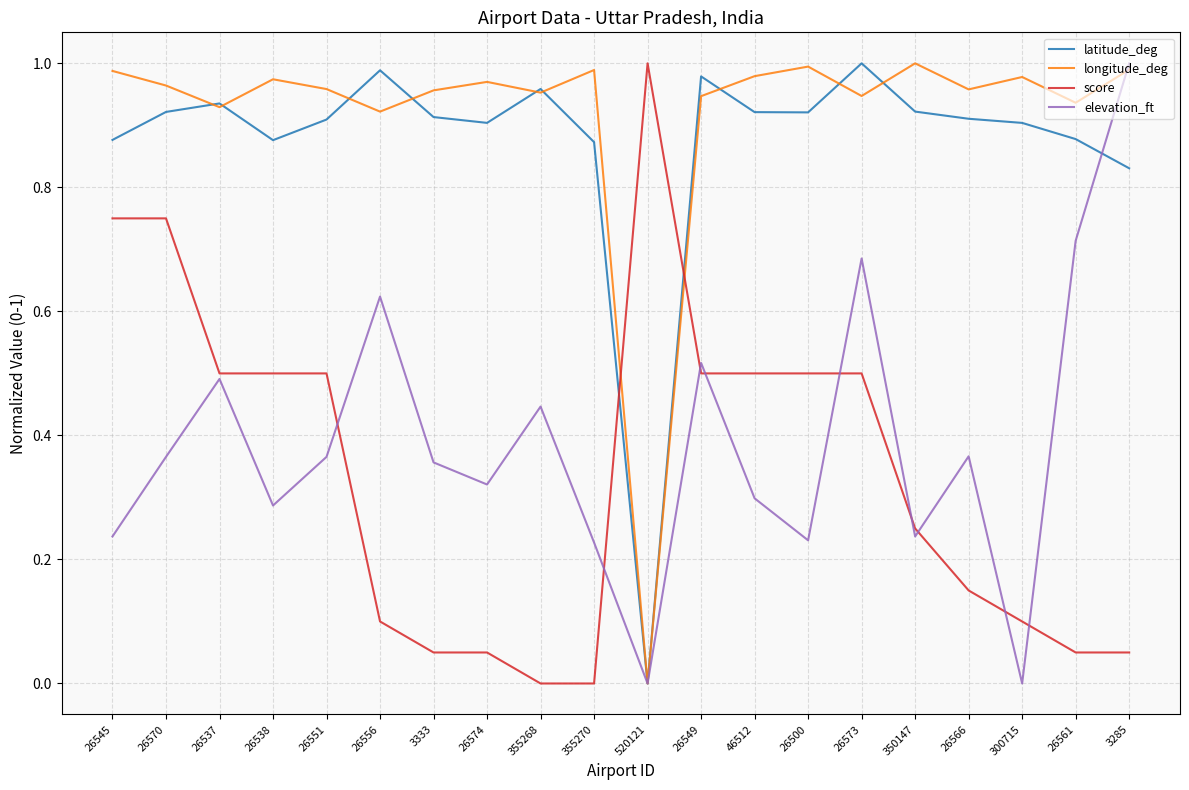

Which series changed the most between 3333 and 355270?

elevation_ft